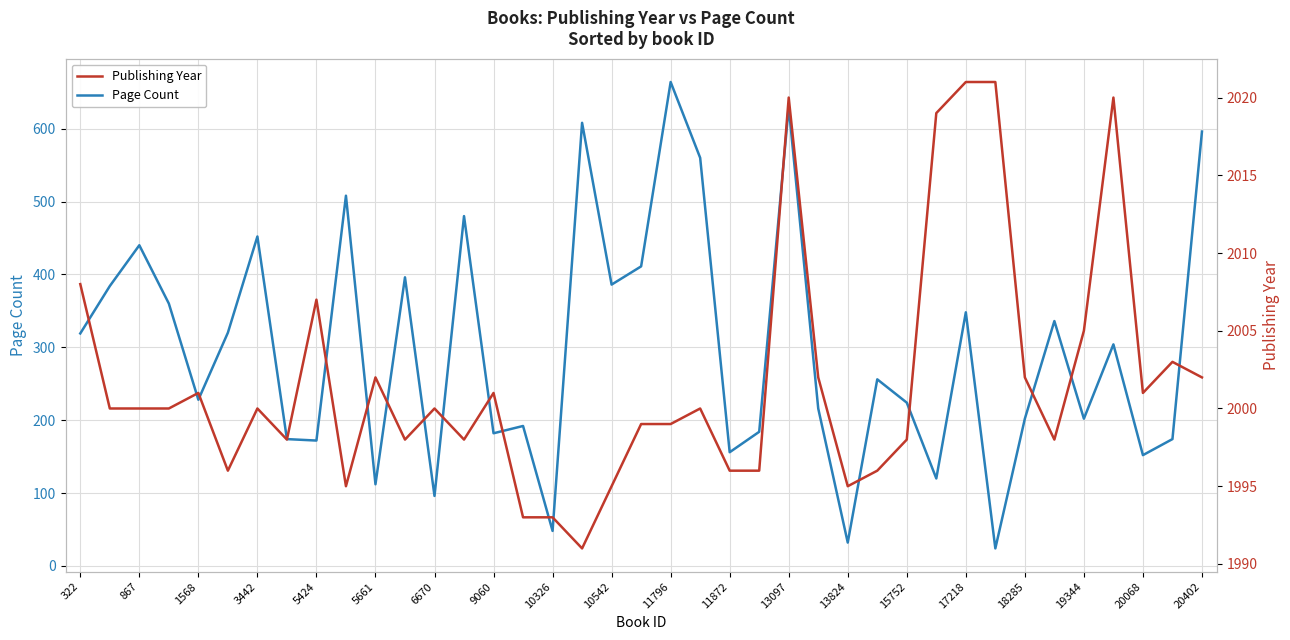

Rank the series by their average value, from highest to lowest.

Publishing Year, Page Count